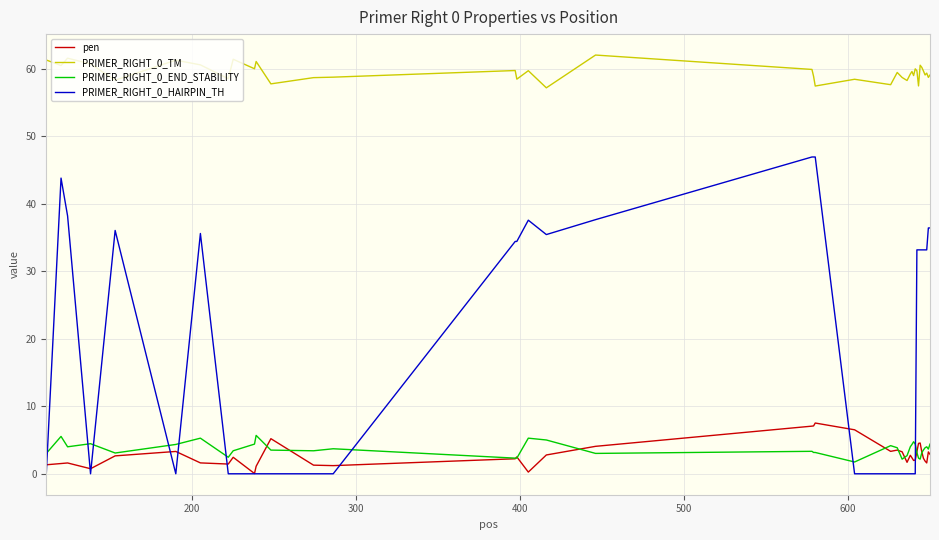

What is the maximum value shown in the chart?

62.1